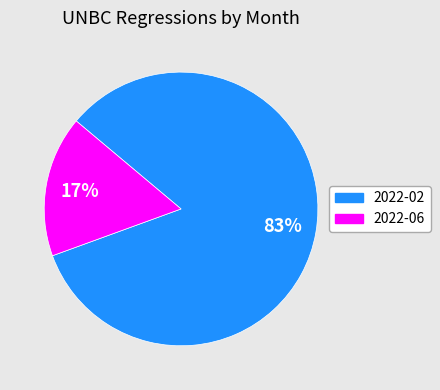

Do 2022-02 and 2022-06 together represent more than half of the pie?

Yes